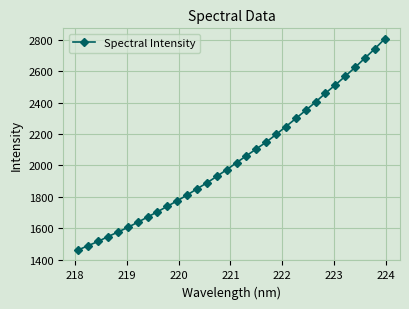

What is the value of the 31st point from the left?

2743.4